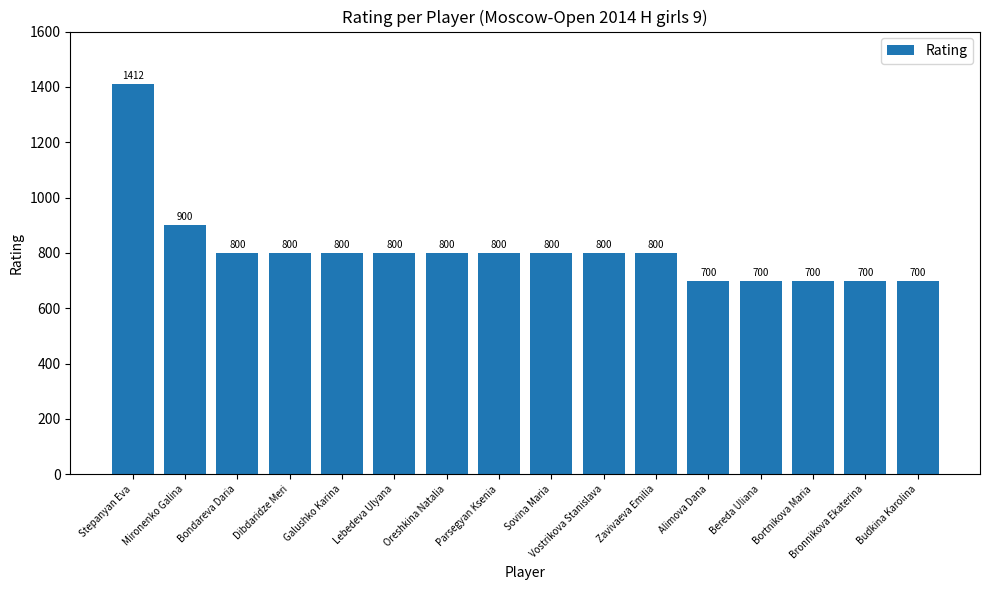

At which label is the value closest to 1056?

Mironenko Galina